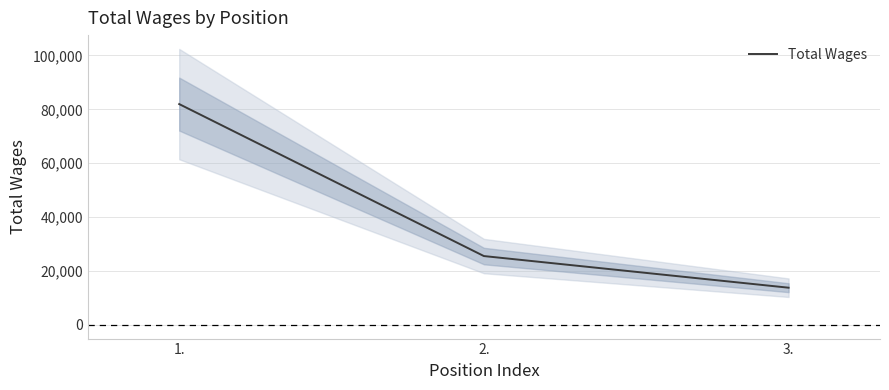

At which label does the data first exceed 25518?

1.